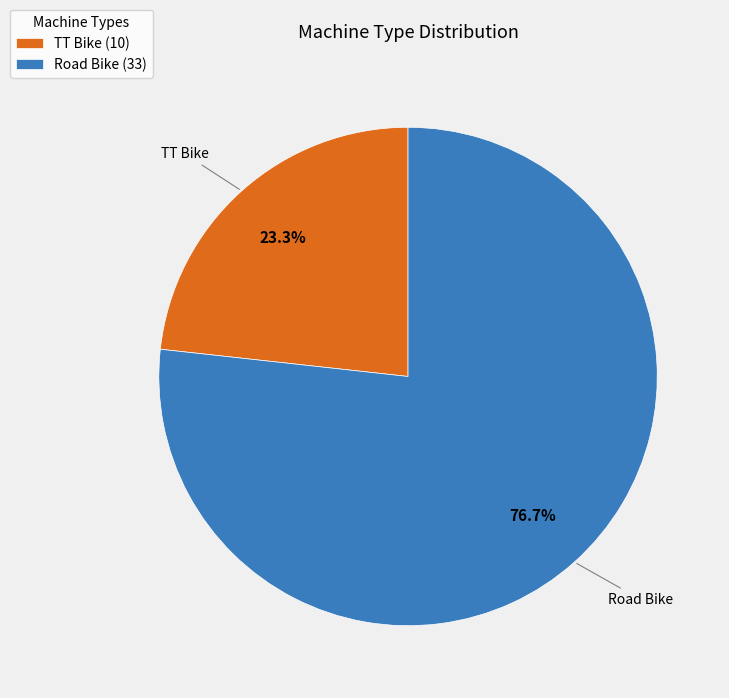

Does Road Bike account for over 50% of the chart?

Yes